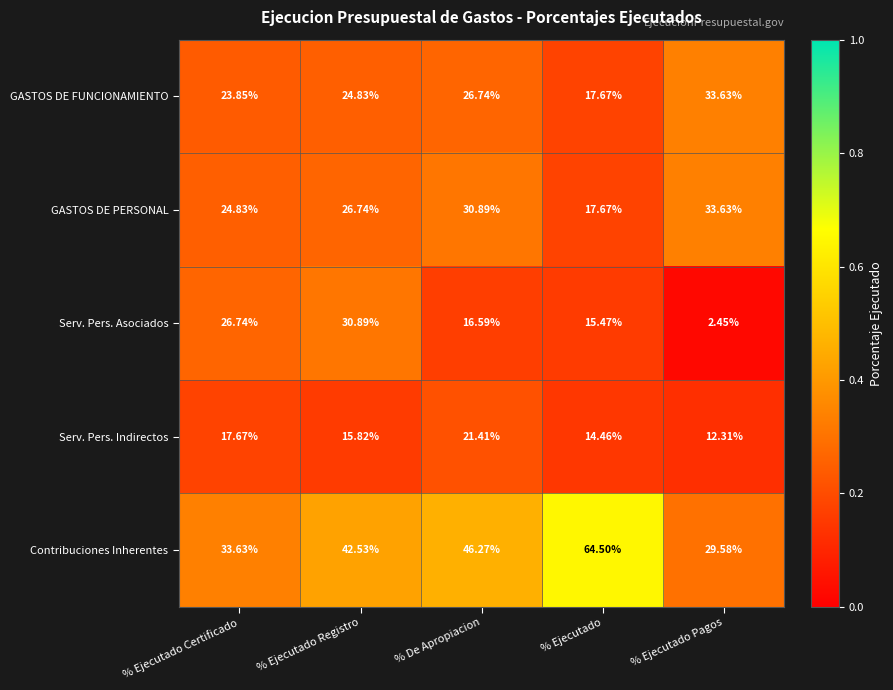

Where is Serv. Pers. Indirectos nearest to the value 16?

% Ejecutado Registro